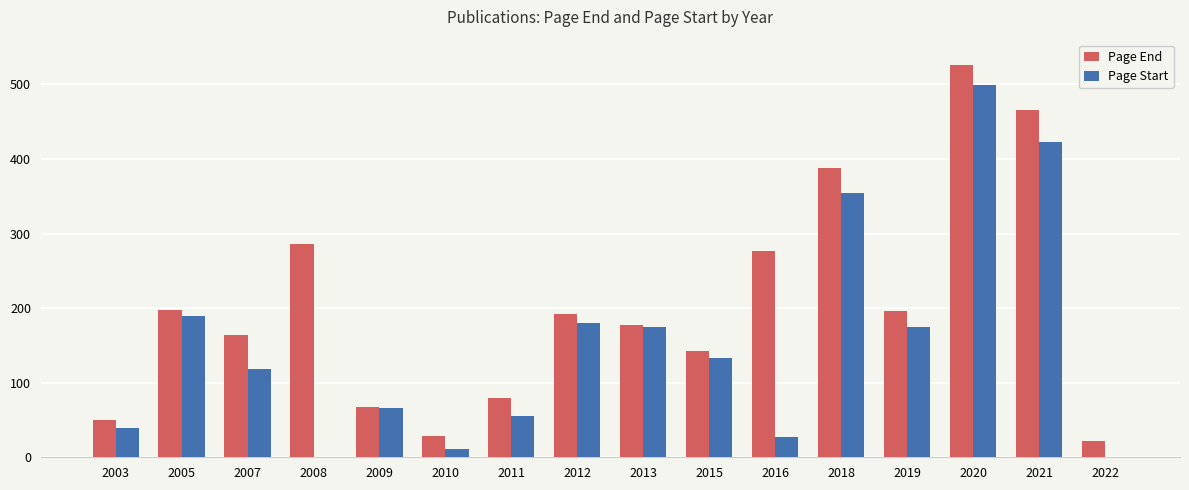

The value of Page Start at 2011 is 23. True or false?

False